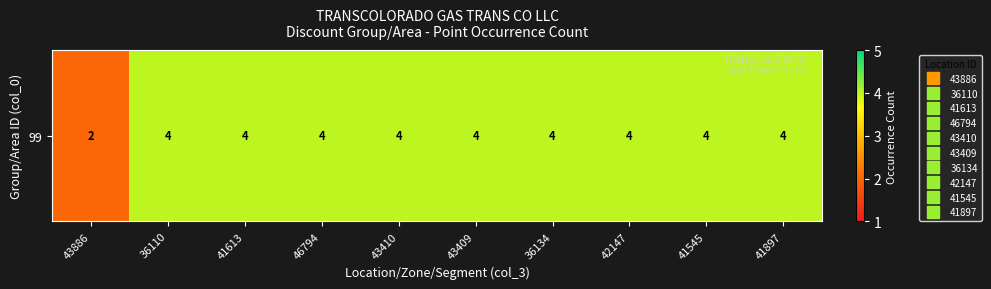

What is the sum of the values at 36110 and 43410?

8